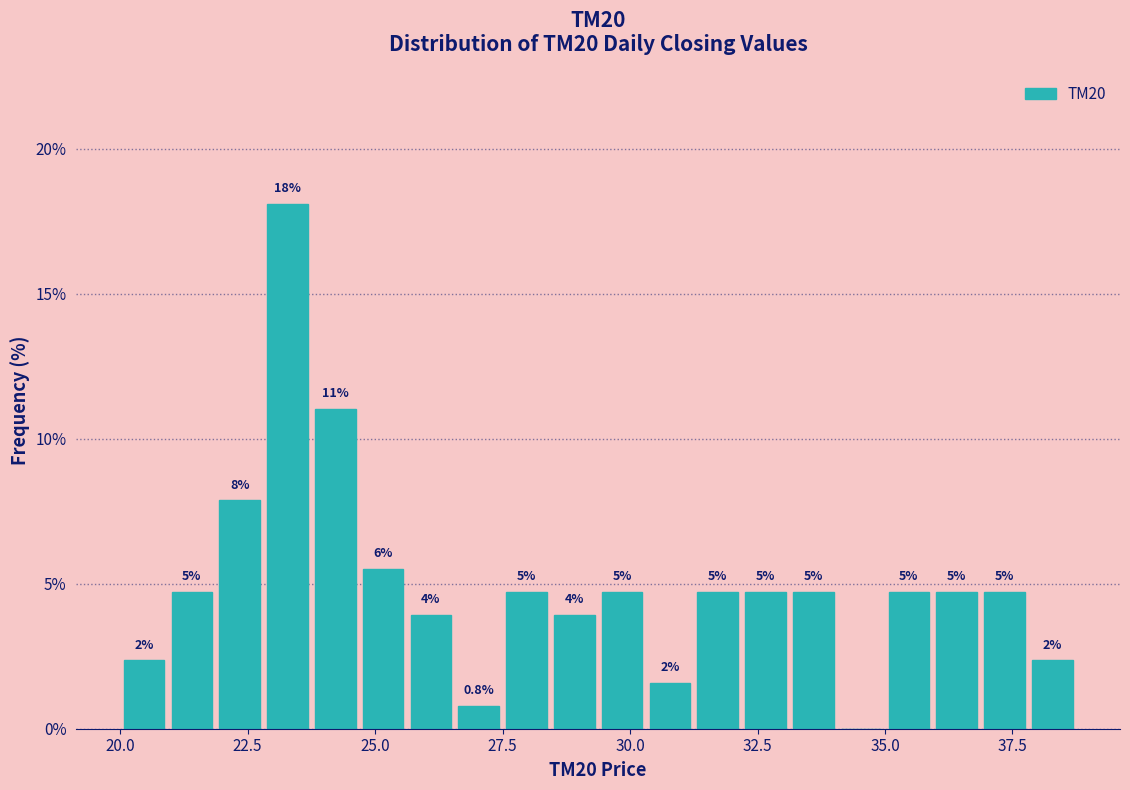

Read against the x-axis, roughly where is the centre of the tallest bar?

23.5